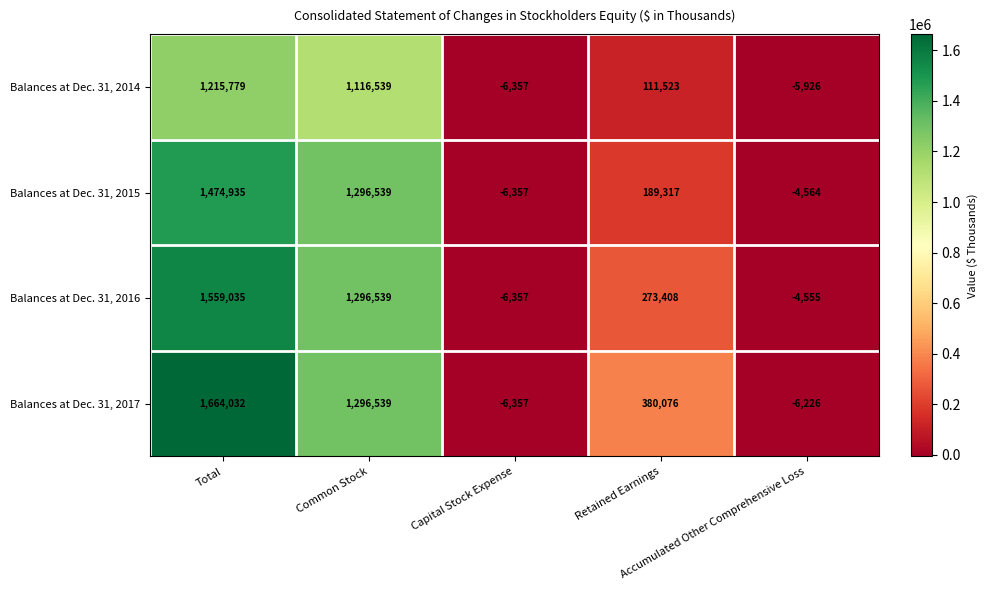

Which series has the widest spread of values?

Balances at Dec. 31, 2017